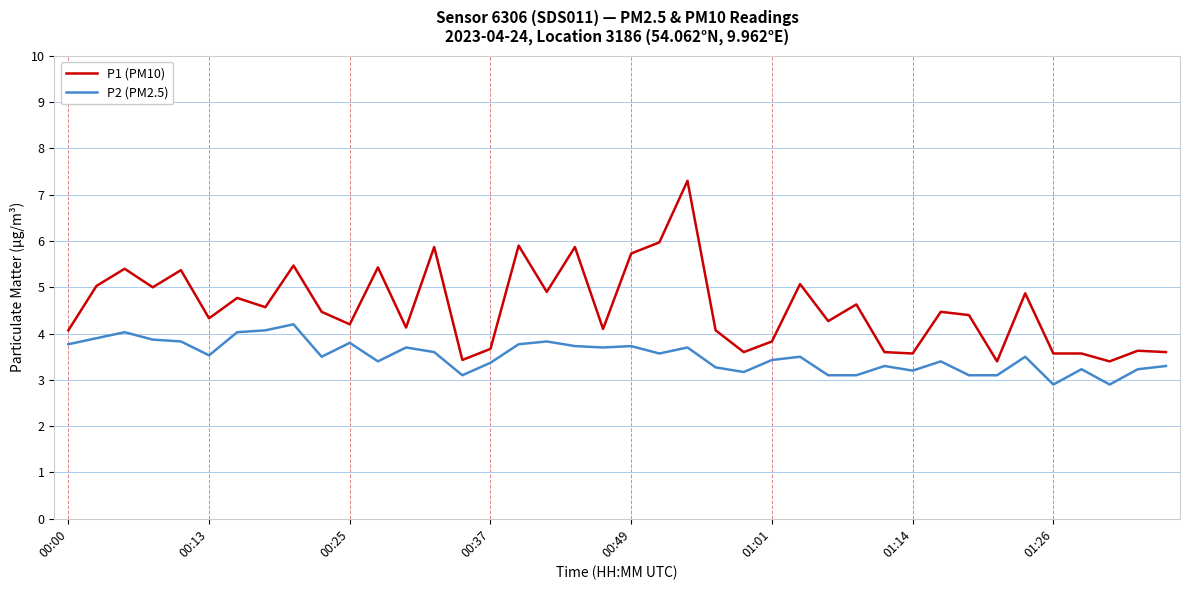

What is the difference between the maximum and minimum values in the P1 (PM10) series?

3.9